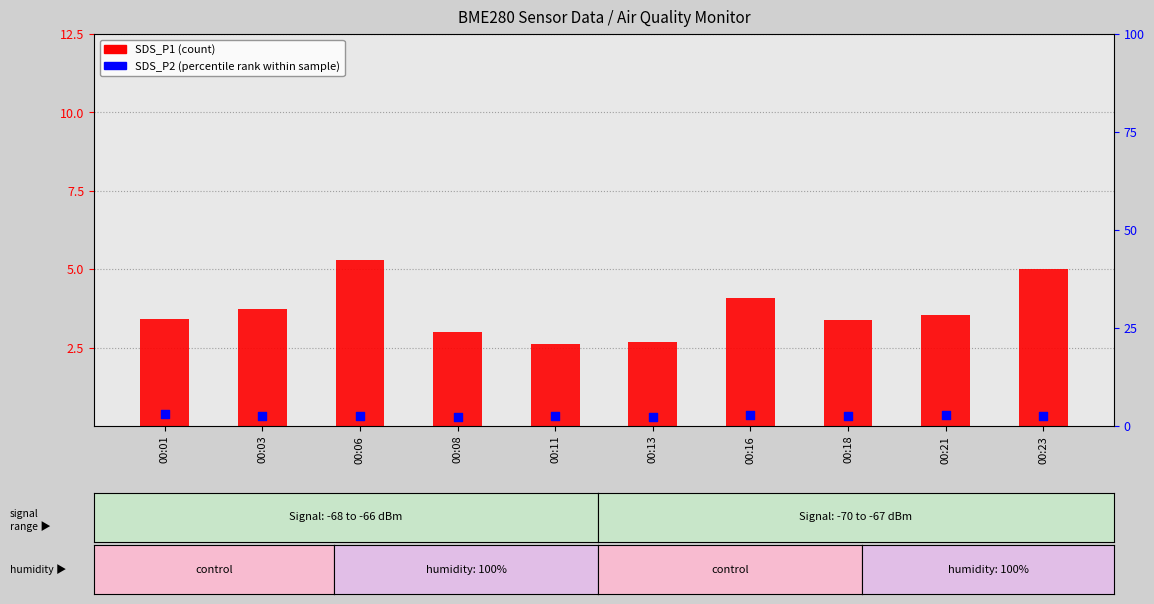

Which series contains the highest Y value?

SDS_P1